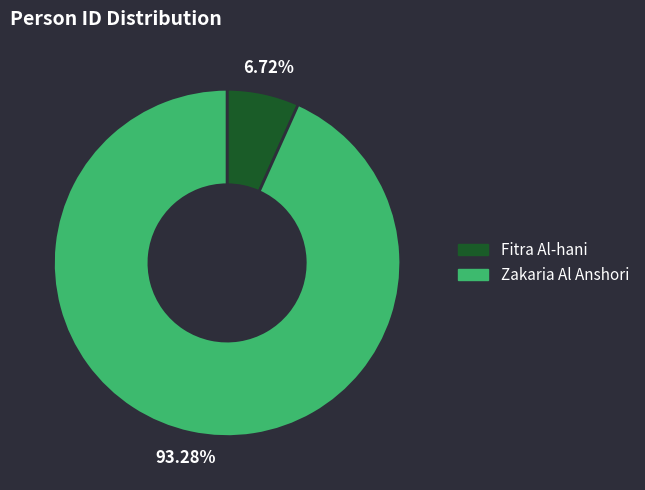

Which has a higher value, Fitra Al-hani or Zakaria Al Anshori?

Zakaria Al Anshori